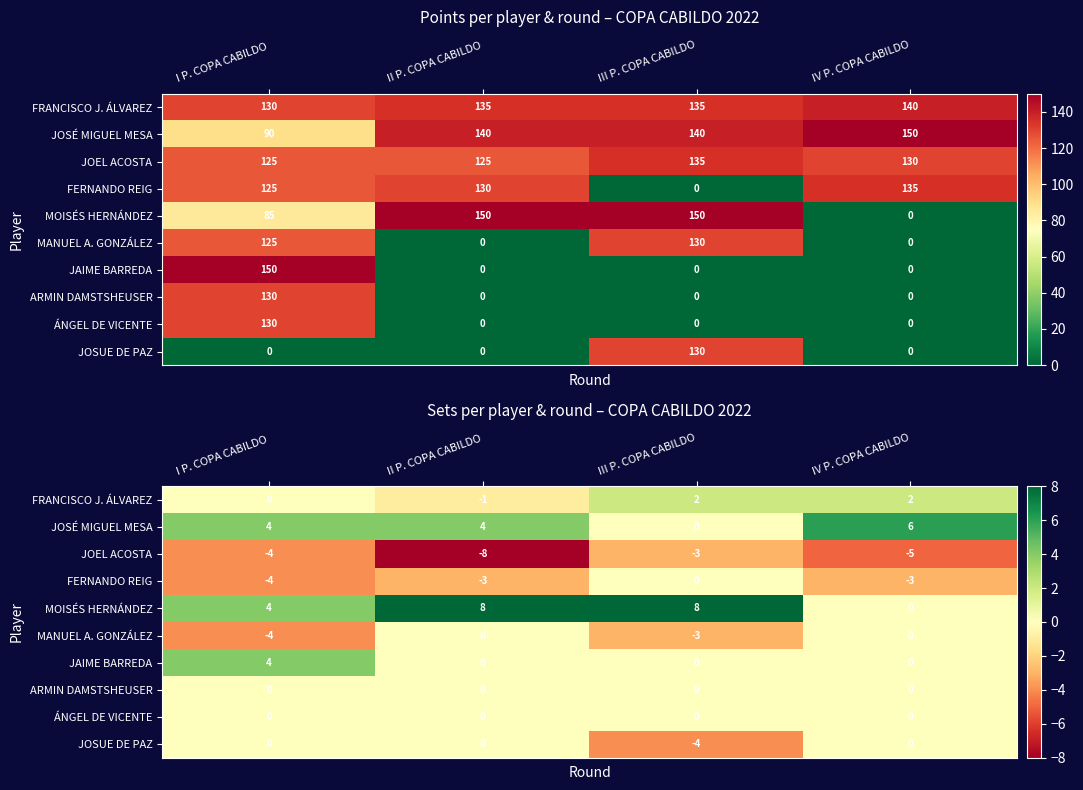

The value of FRANCISCO J. ÁLVAREZ at II P. COPA CABILDO is -1. True or false?

True